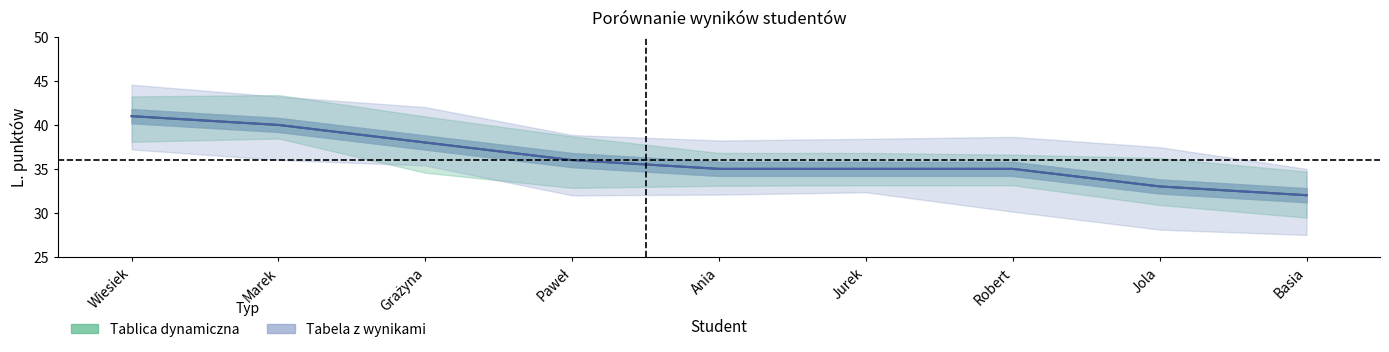

At which label does Tabela z wynikami reach its peak?

Wiesiek